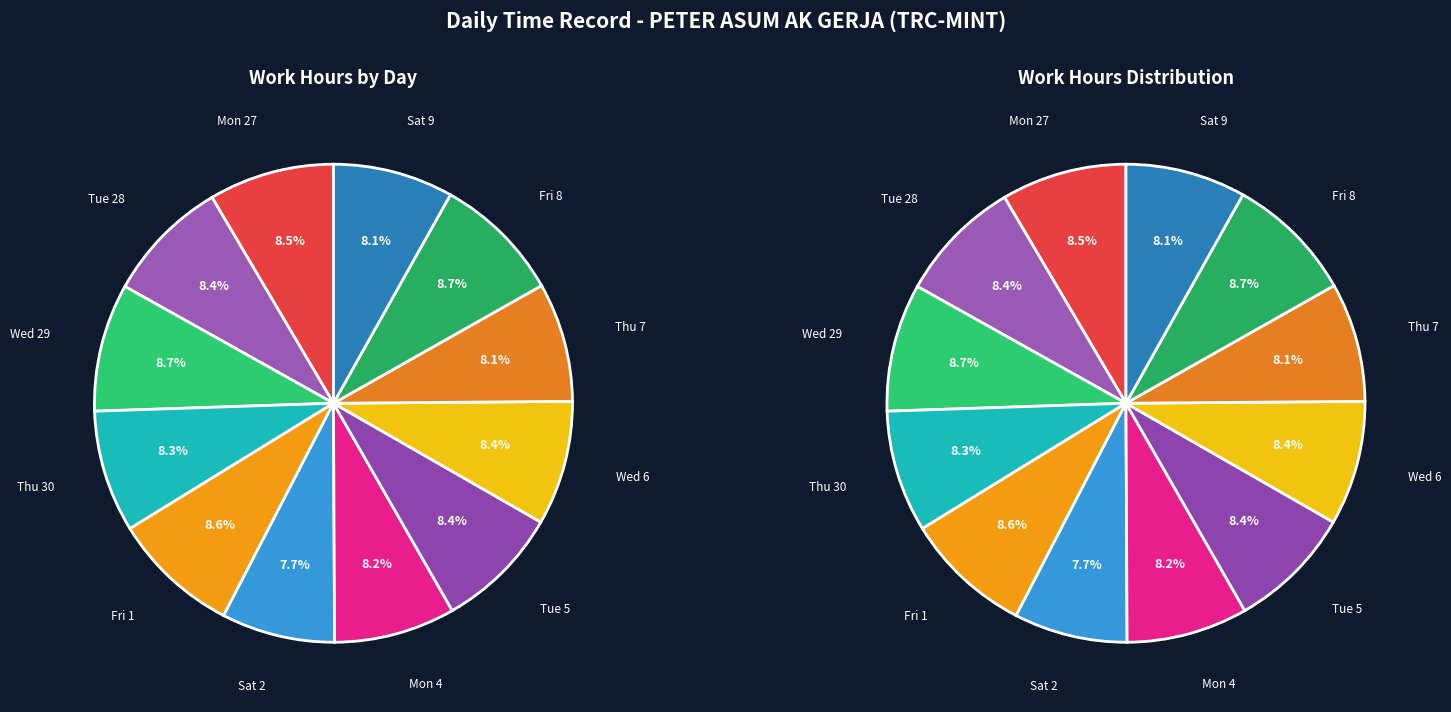

Is there any slice that represents more than half of the pie?

No